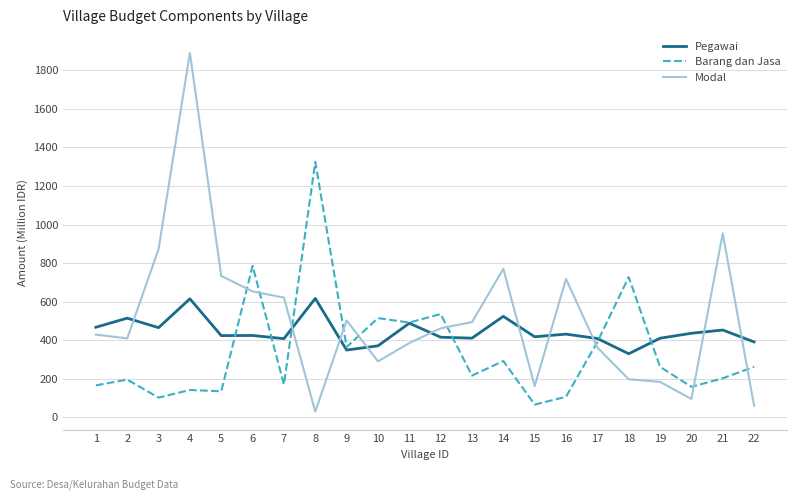

Rank the series by their average value, from highest to lowest.

Modal, Pegawai, Barang dan Jasa